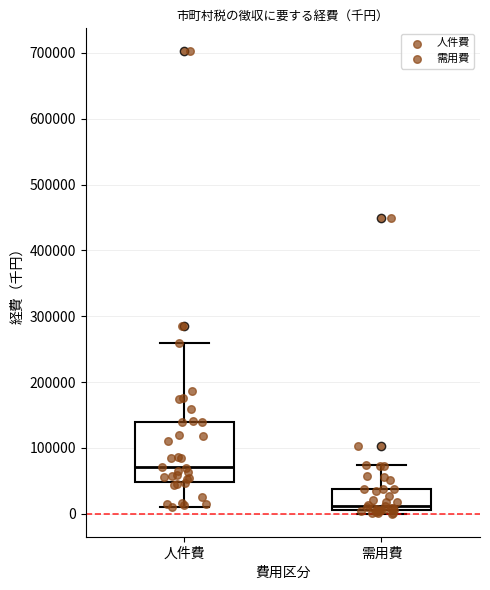

Reading left to right, read every box against the y-axis: the position of its median line, the range the box covers, and the ends of its whiskers. The values are not printed on the chart, so give them approximately, as read against the axis.

人件費: median 70000, box 50000 to 140000, whiskers 10000 to 260000
需用費: median 10000 (just above the box's lower edge), box 10000 to 40000, whiskers 0 to 70000